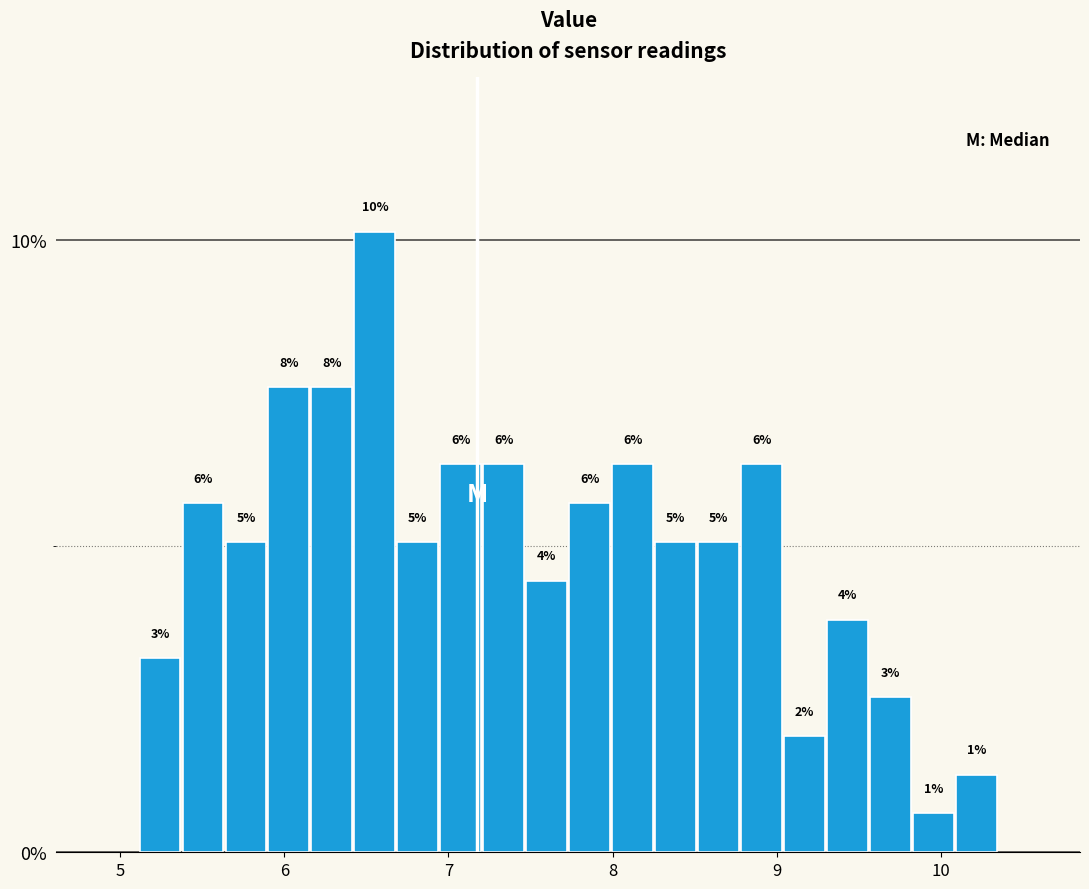

Around what value on the x-axis is the tallest bar? Give the approximate position of its centre, as read against the axis.

6.6